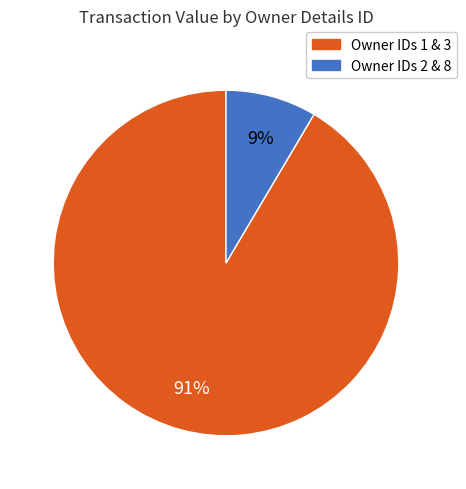

Is there any slice that represents more than half of the pie?

Yes